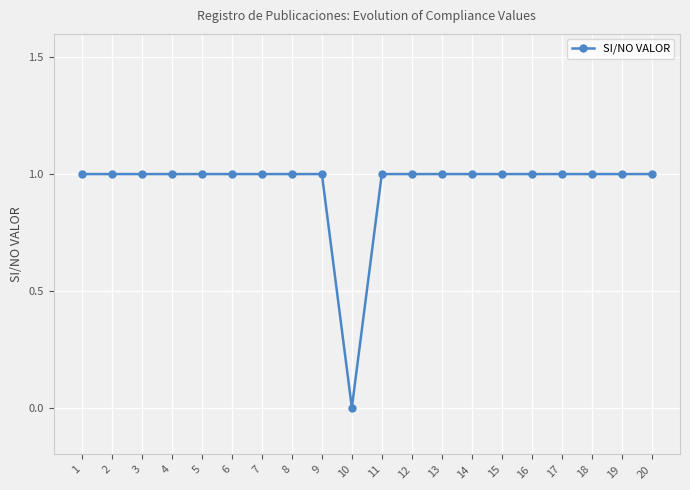

True or false: the data shows 1 at 3.

True